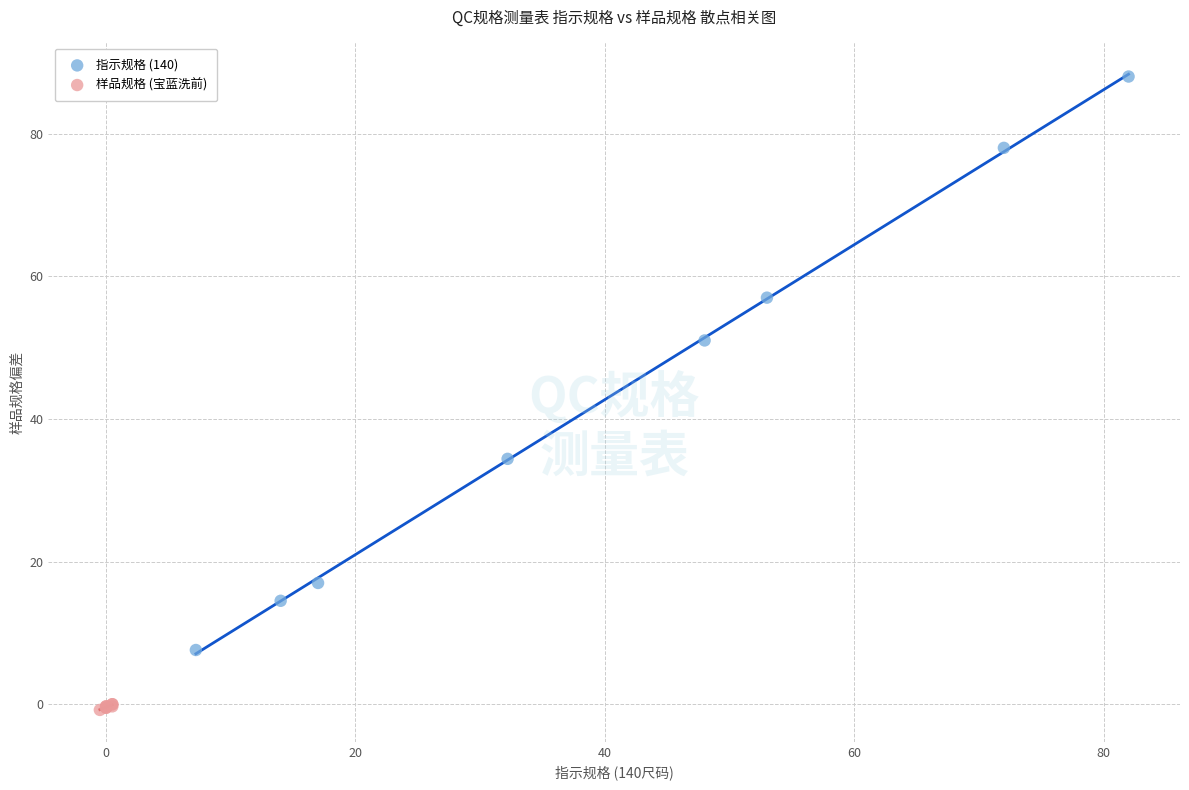

Which series has the widest spread of Y values?

指示规格 (140)